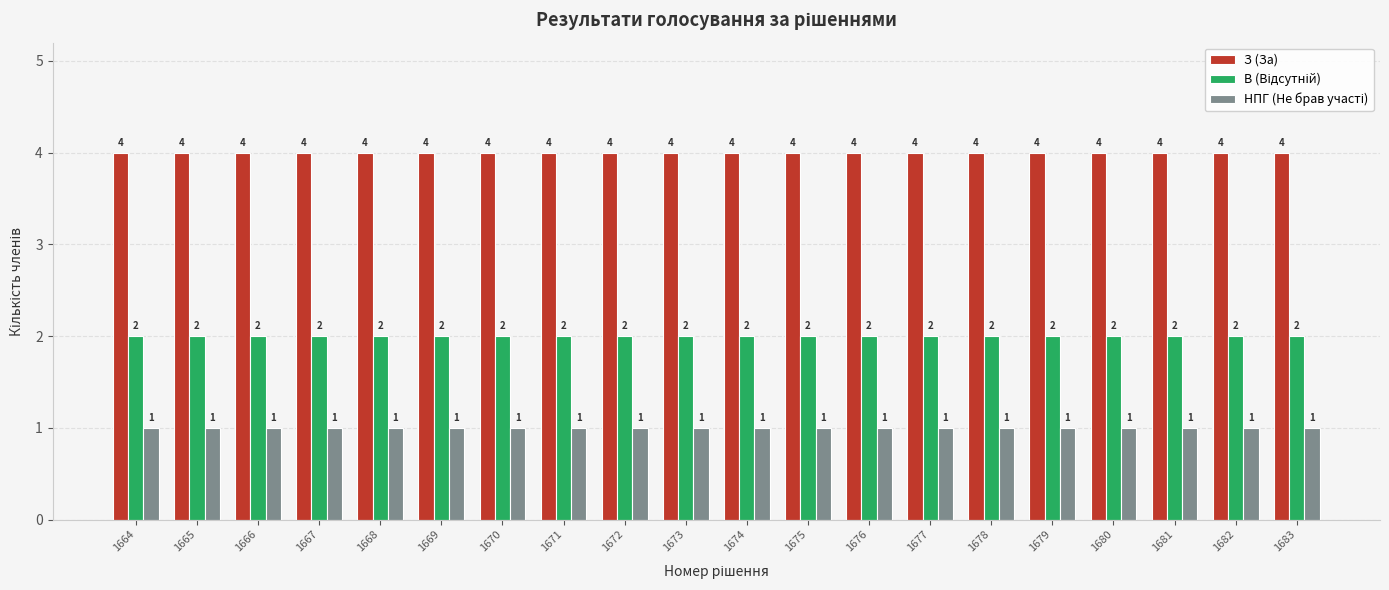

What is the maximum value shown in the chart?

4